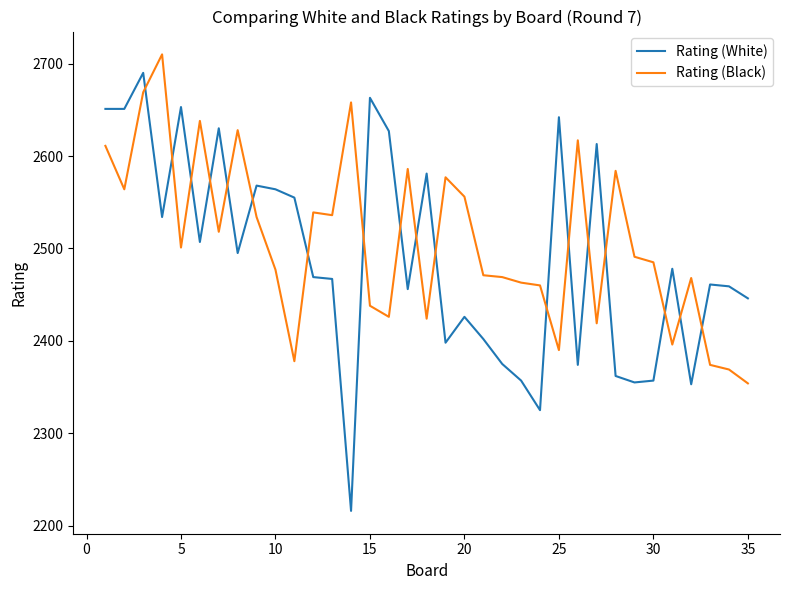

What is the minimum value shown in the chart?

2216